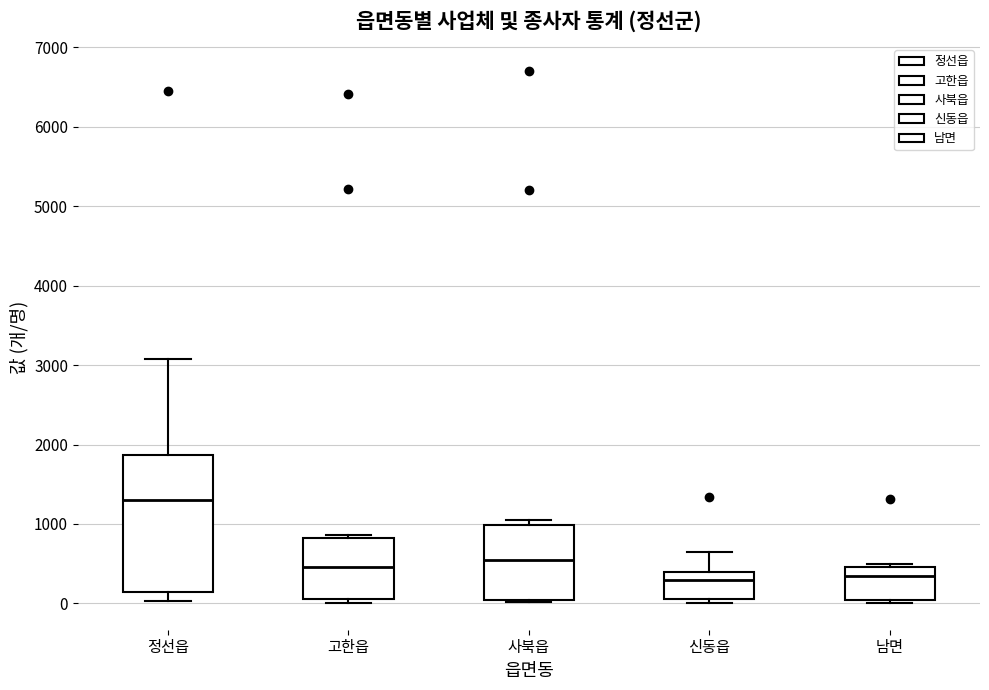

Comparing the boxes themselves (not the whiskers), which one is the tallest?

정선읍